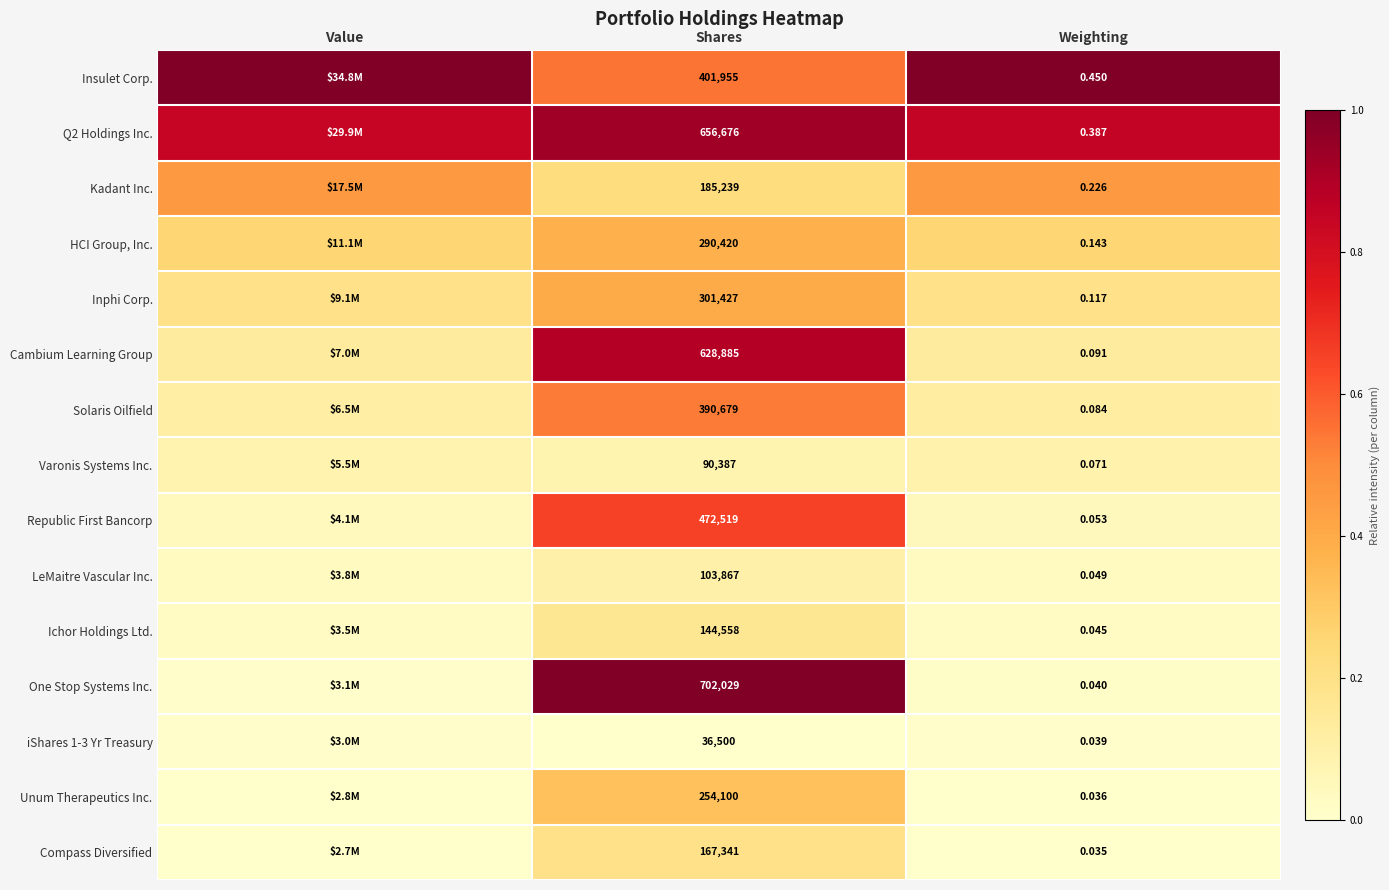

Which has a higher value, Shares or Value?

Value